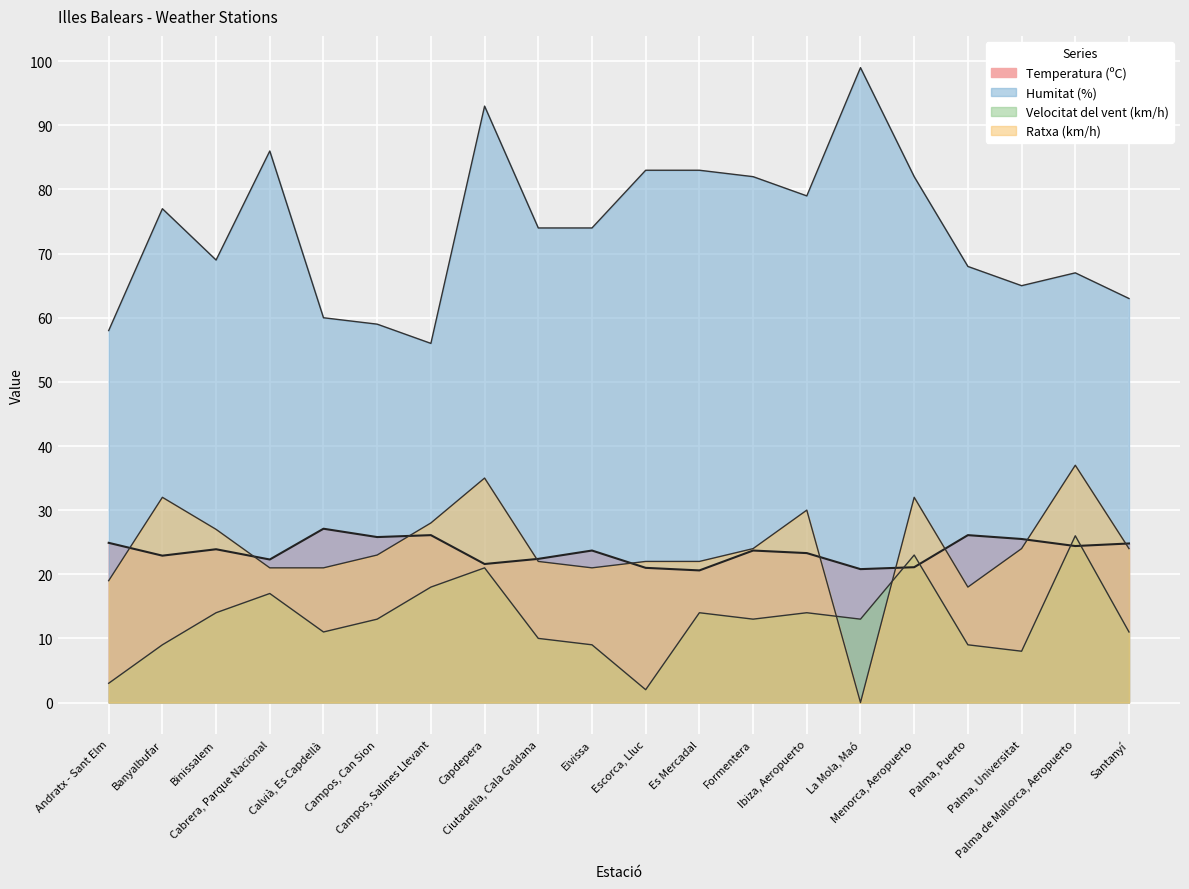

The Ratxa (km/h) series shows 52.2 at Menorca, Aeropuerto. True or false?

False